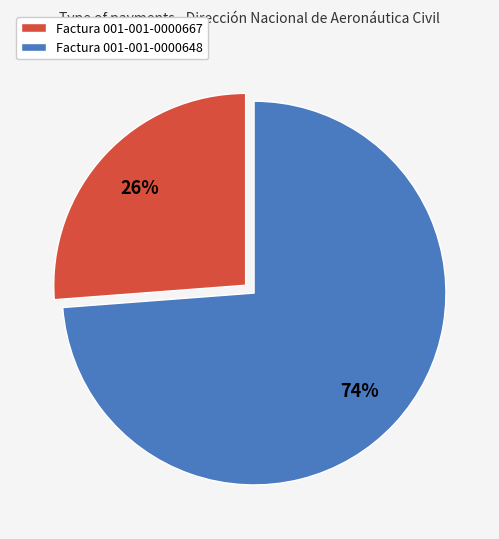

The Factura 001-001-0000648 slice represents 74% of the pie. True or false?

True